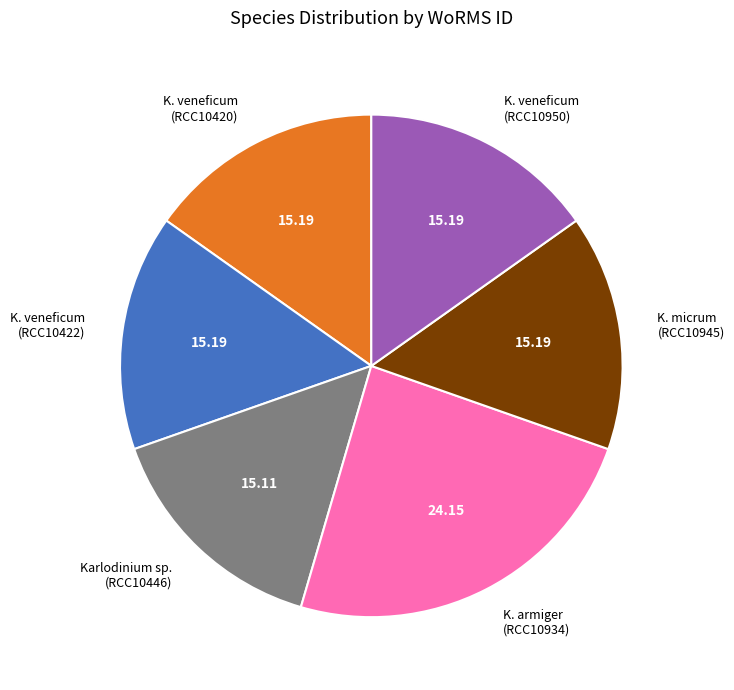

Is Karlodinium sp. (RCC10446) the majority of the pie?

No